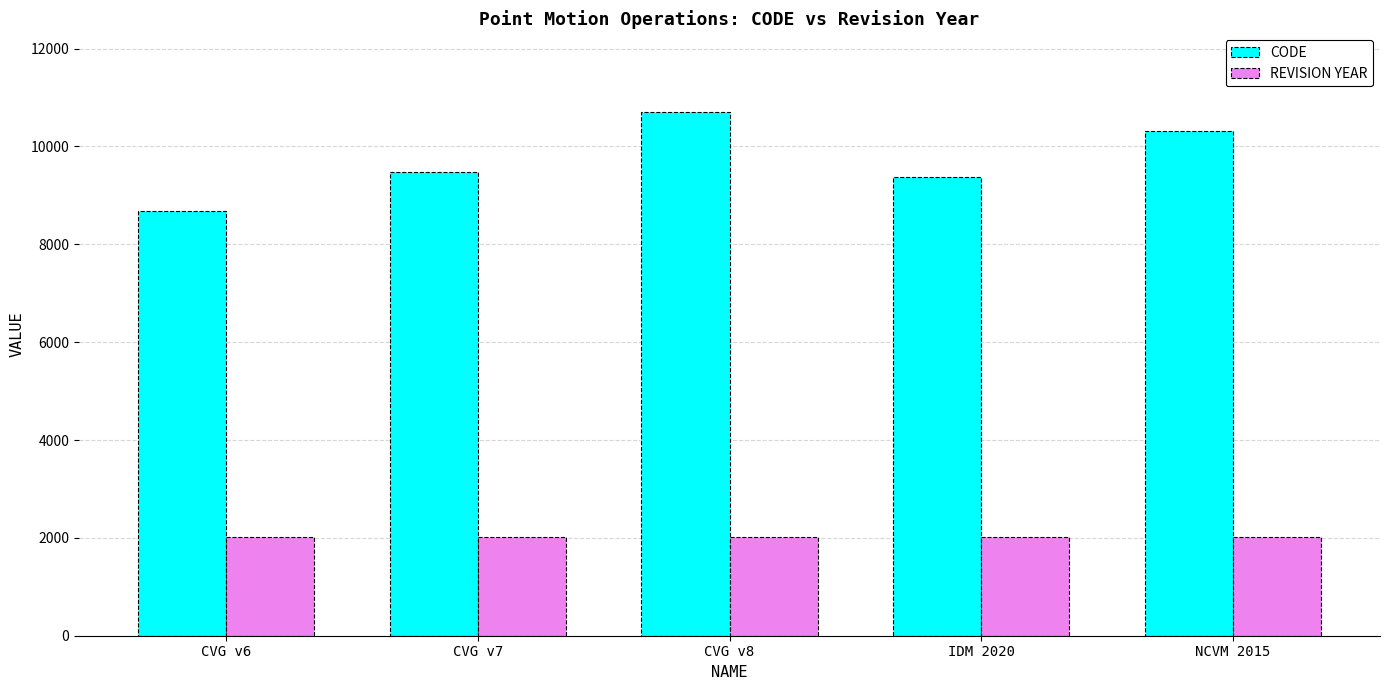

Count the REVISION YEAR values in the range 2023 to 2025.

4